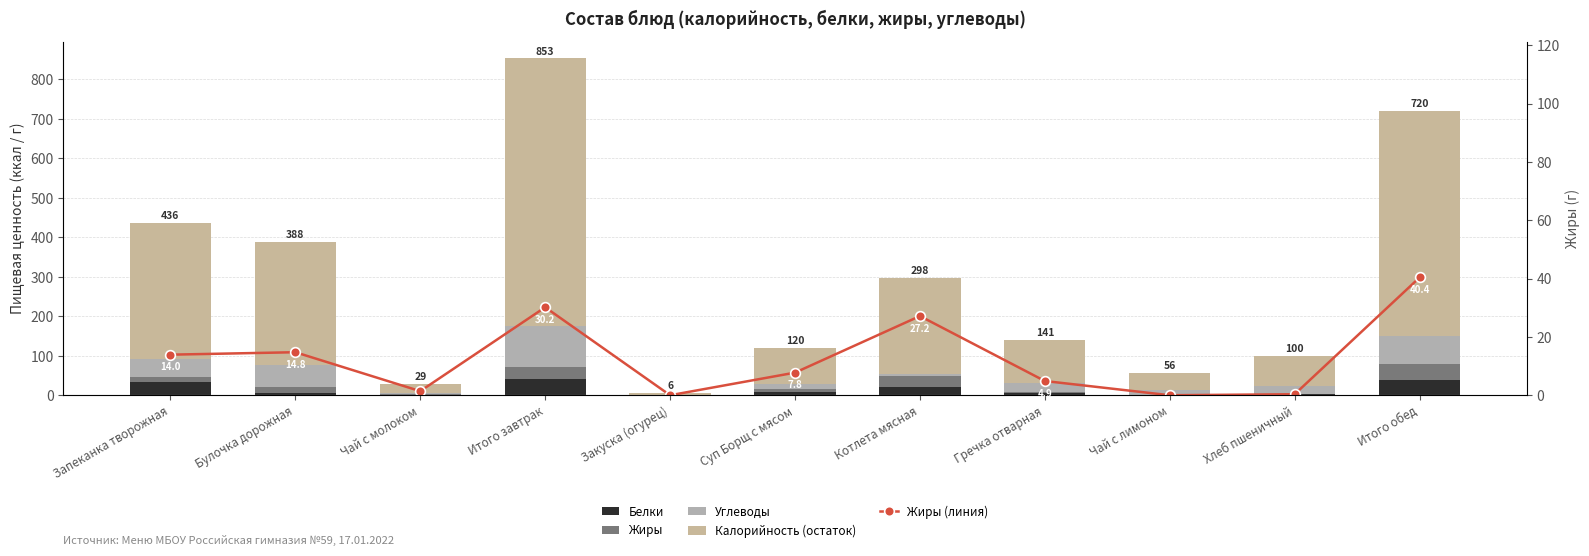

Rank the categories by Белки value from lowest to highest.

Чай с лимоном, Закуска (огурец), Чай с молоком, Хлеб пшеничный, Гречка отварная, Булочка дорожная, Суп Борщ с мясом, Котлета мясная, Запеканка творожная, Итого обед, Итого завтрак